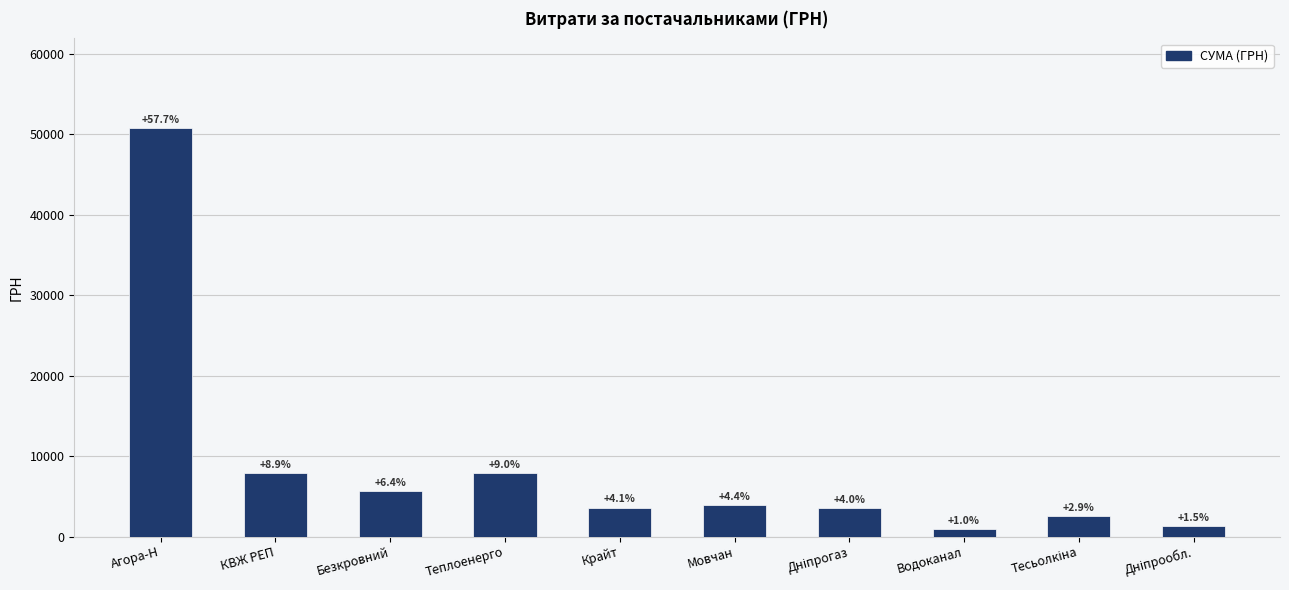

Are the bars horizontal?

No